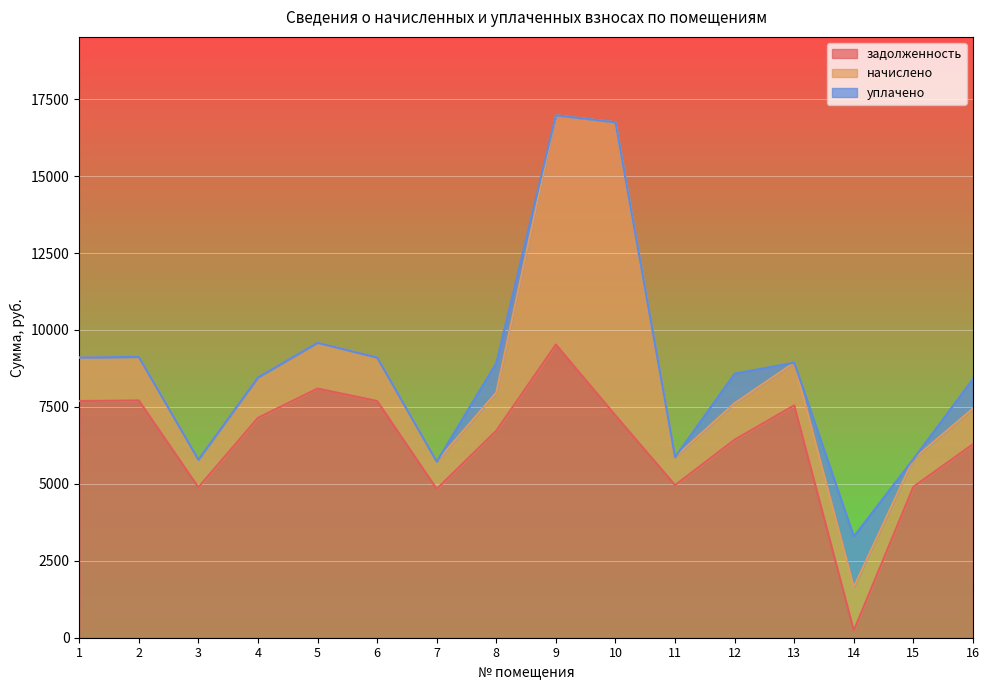

At how many categories does at least one series exceed 93?

16